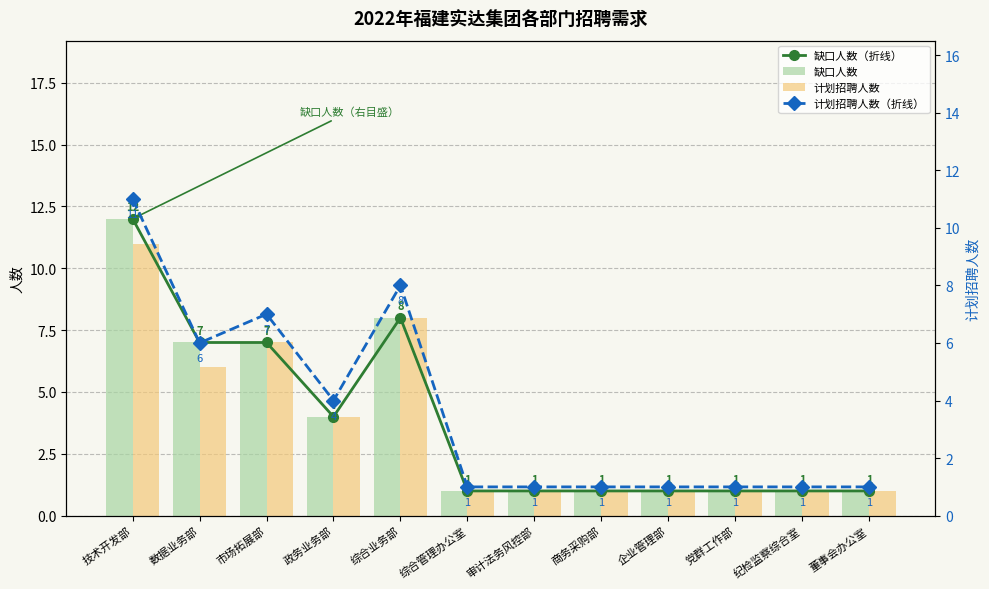

List the labels in order of 缺口人数 value, smallest first.

综合管理办公室, 审计法务风控部, 商务采购部, 企业管理部, 党群工作部, 纪检监察综合室, 董事会办公室, 政务业务部, 数据业务部, 市场拓展部, 综合业务部, 技术开发部